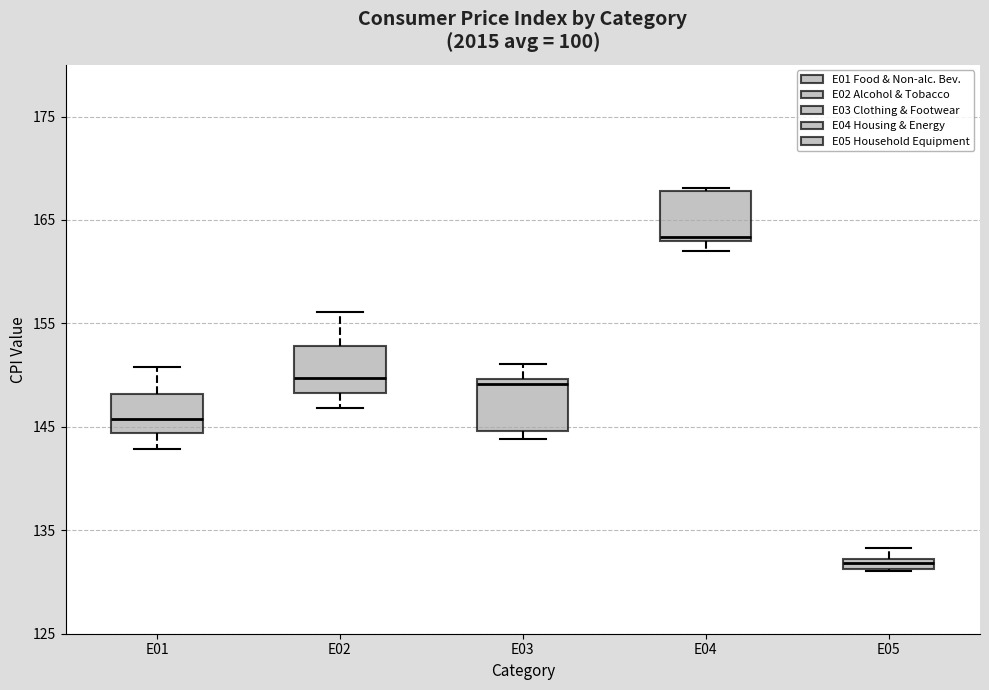

Where is the lower edge of the box for E04 on the y-axis? The values are not printed on the chart, so give them approximately, as read against the axis.

163